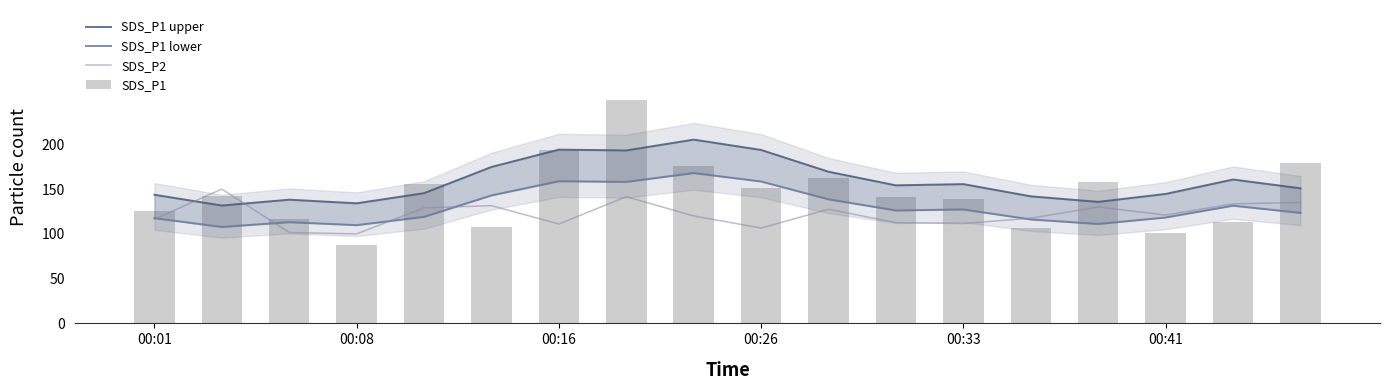

What is the difference between the maximum and minimum values in the SDS_P2 series?

50.0